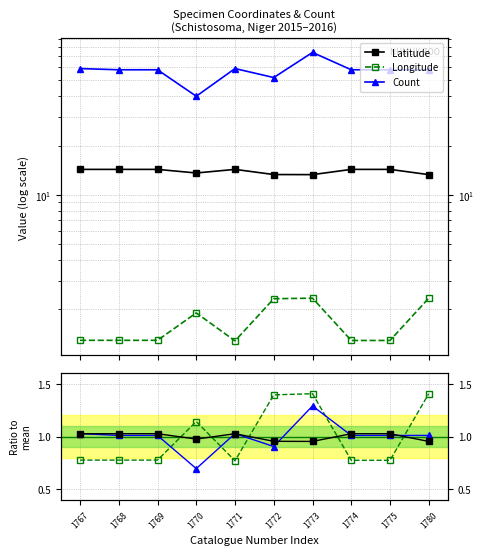

What is the difference between the highest and lowest values at 1772?

51.1